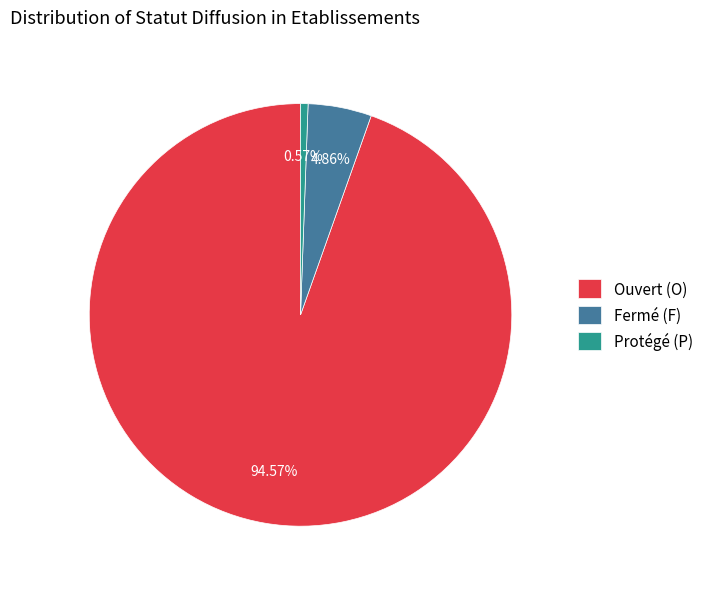

Which category has the biggest portion of the pie?

Ouvert (O)